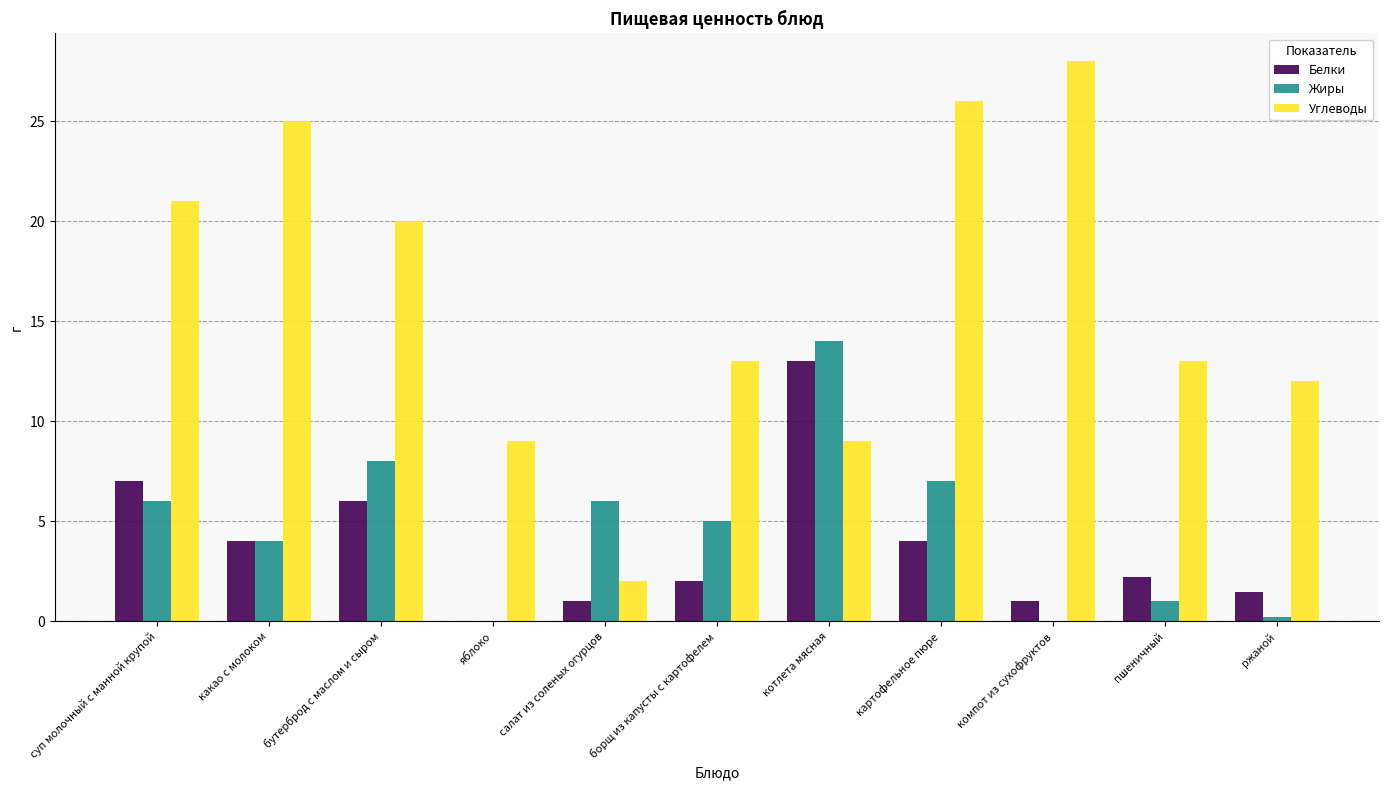

How many groups of bars are there?

11